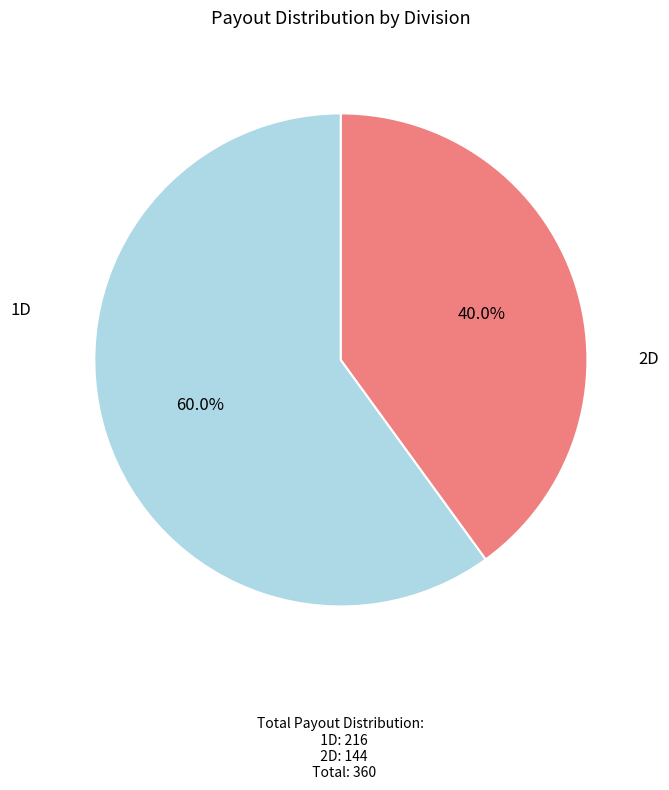

Does any single category account for the majority?

Yes